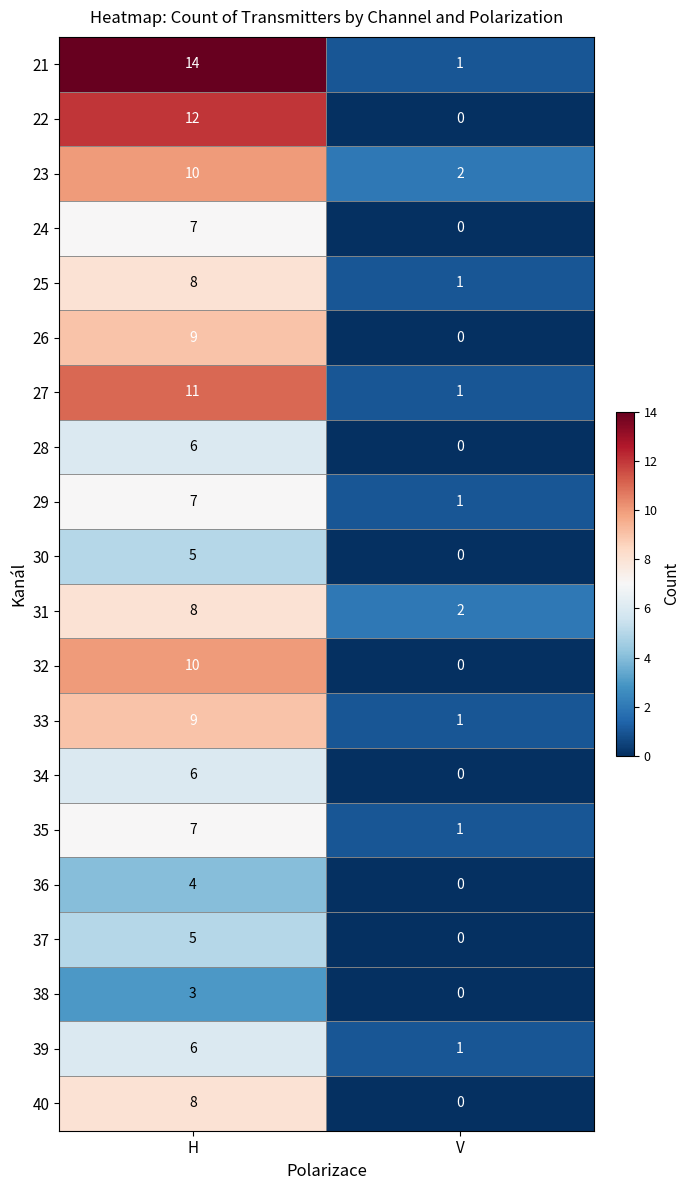

At how many categories does at least one series exceed 11?

1